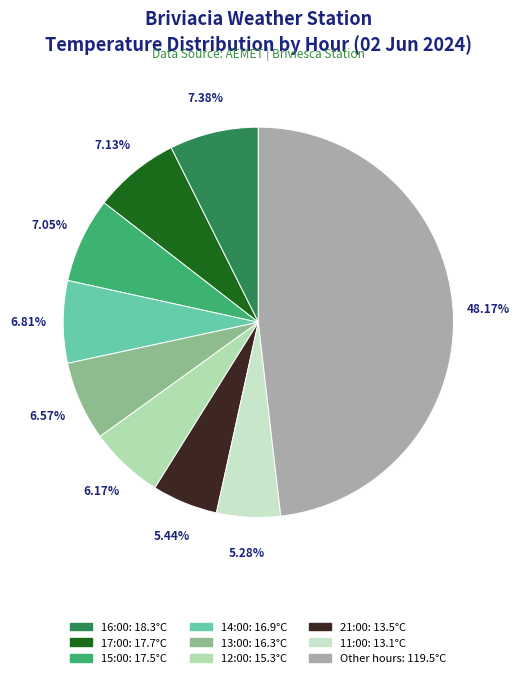

How many segments does this pie chart have?

9